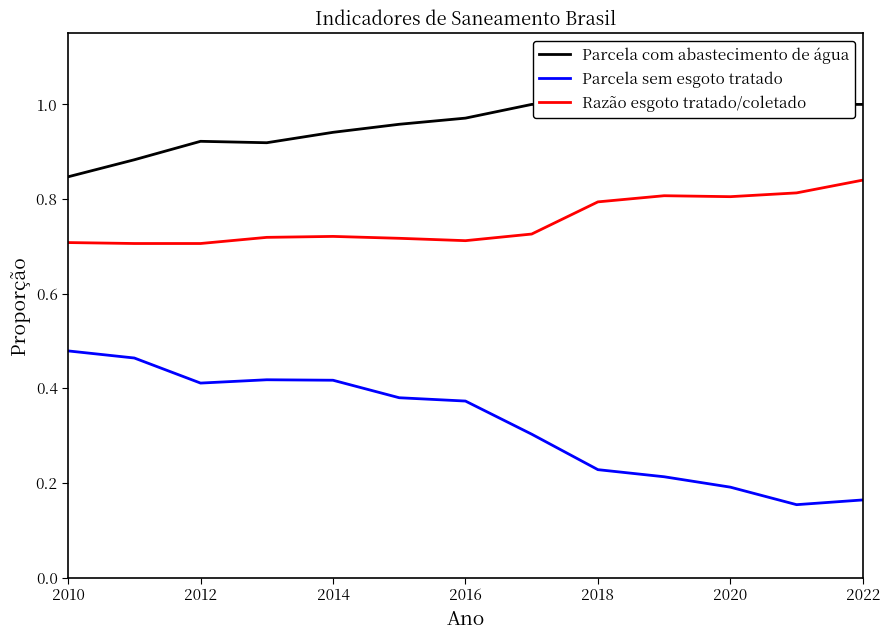

Reading left to right, what are all the values shown in this chart?

Parcela com abastecimento de água: 0.8	0.9	0.9	0.9	0.9	1.0	1.0	1.0	1.0	1.0	1.0	1.0	1.0
Parcela sem esgoto tratado: 0.5	0.5	0.4	0.4	0.4	0.4	0.4	0.3	0.2	0.2	0.2	0.2	0.2
Razão esgoto tratado/coletado: 0.7	0.7	0.7	0.7	0.7	0.7	0.7	0.7	0.8	0.8	0.8	0.8	0.8